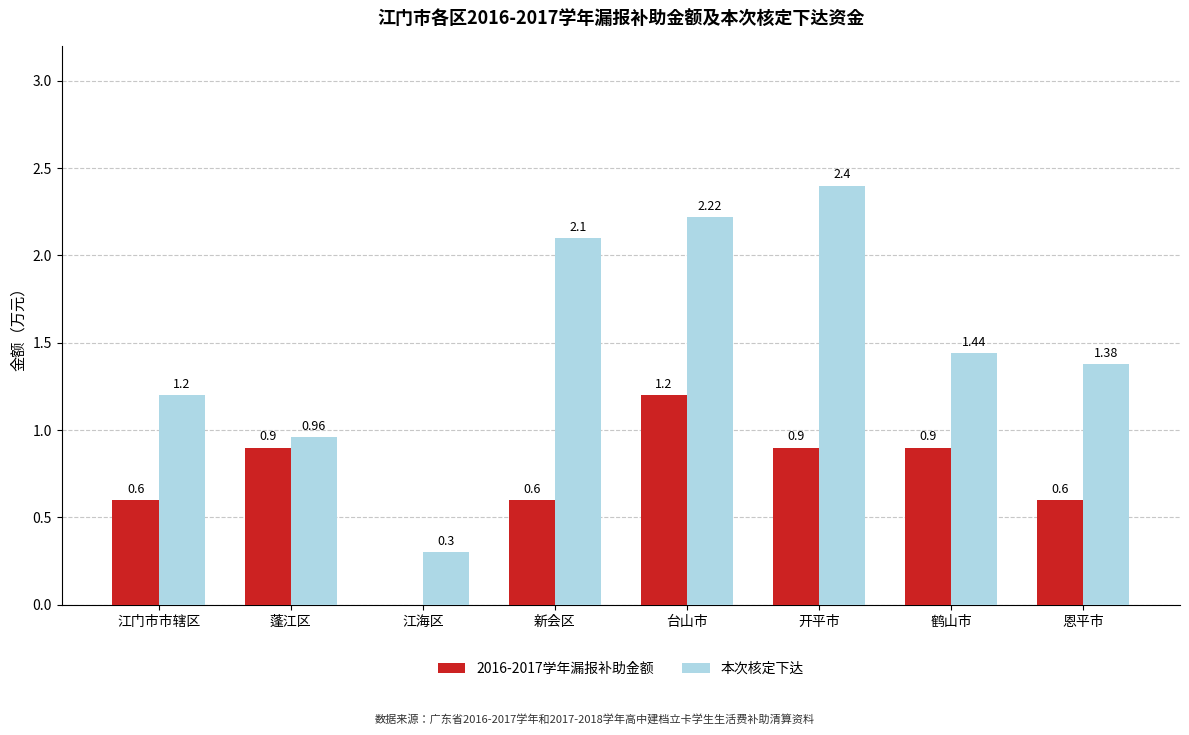

At which label is 2016-2017学年漏报补助金额 closest to 0?

江海区